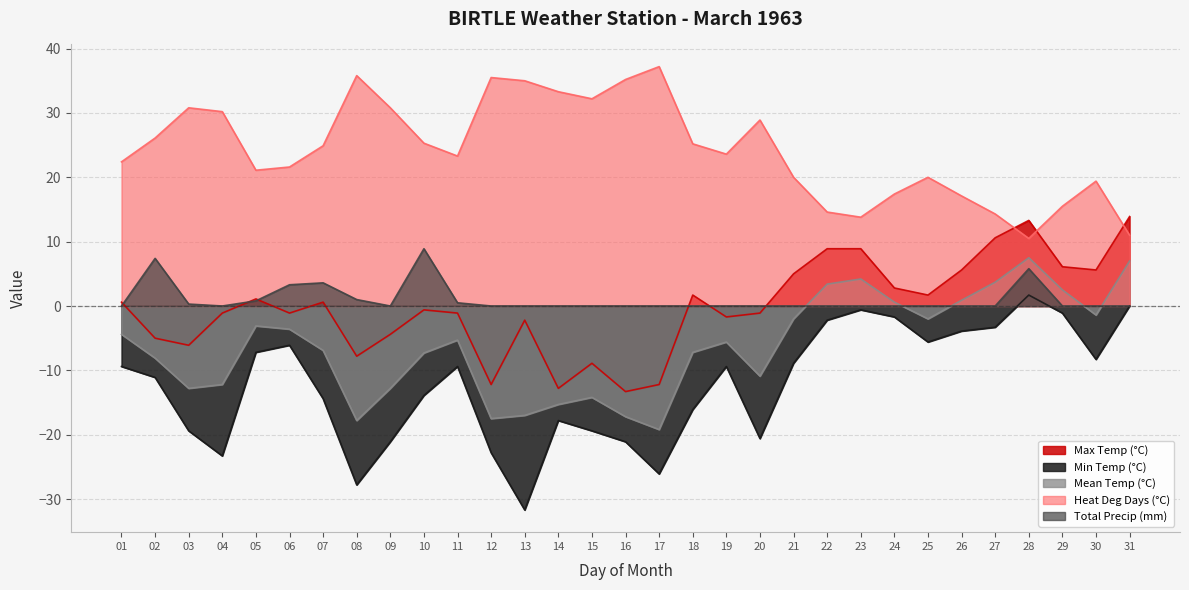

Between 17 and 21, which series saw the biggest shift?

Min Temp (°C)